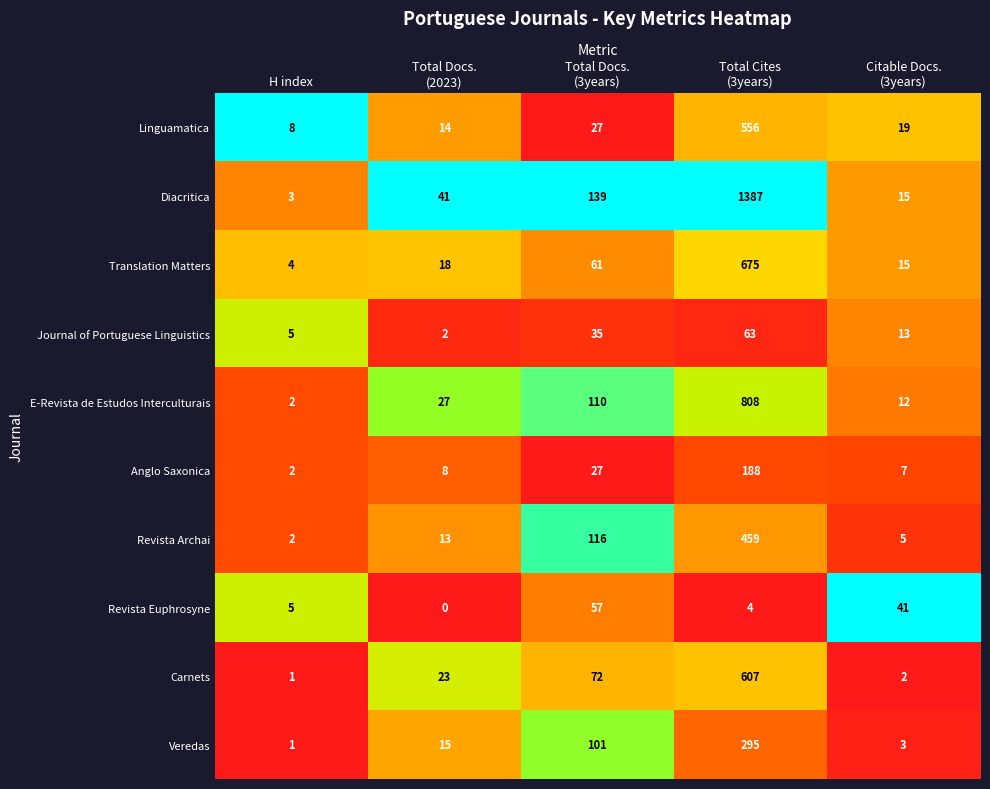

What is the average value of the Revista Archai series?

119